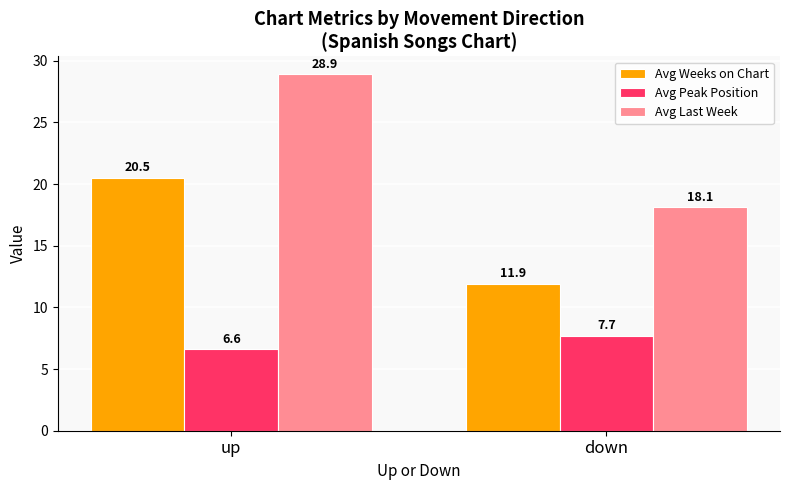

What is the smallest value displayed?

6.6